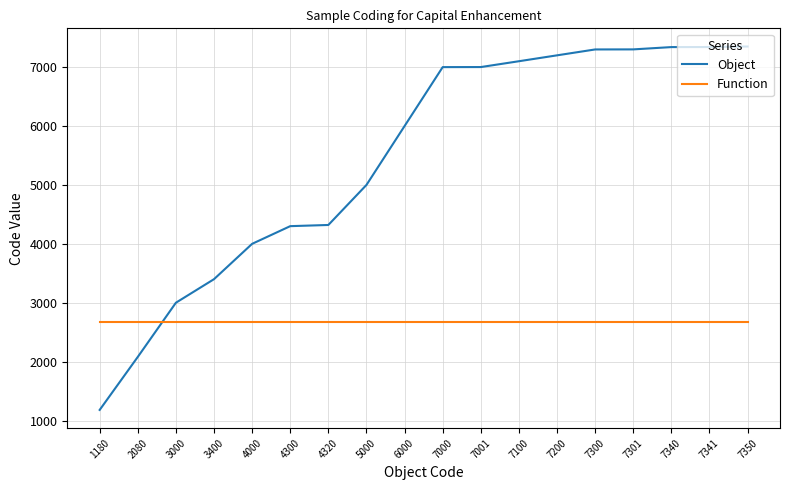

Where do Function and Object first cross each other?

2080 and 3000